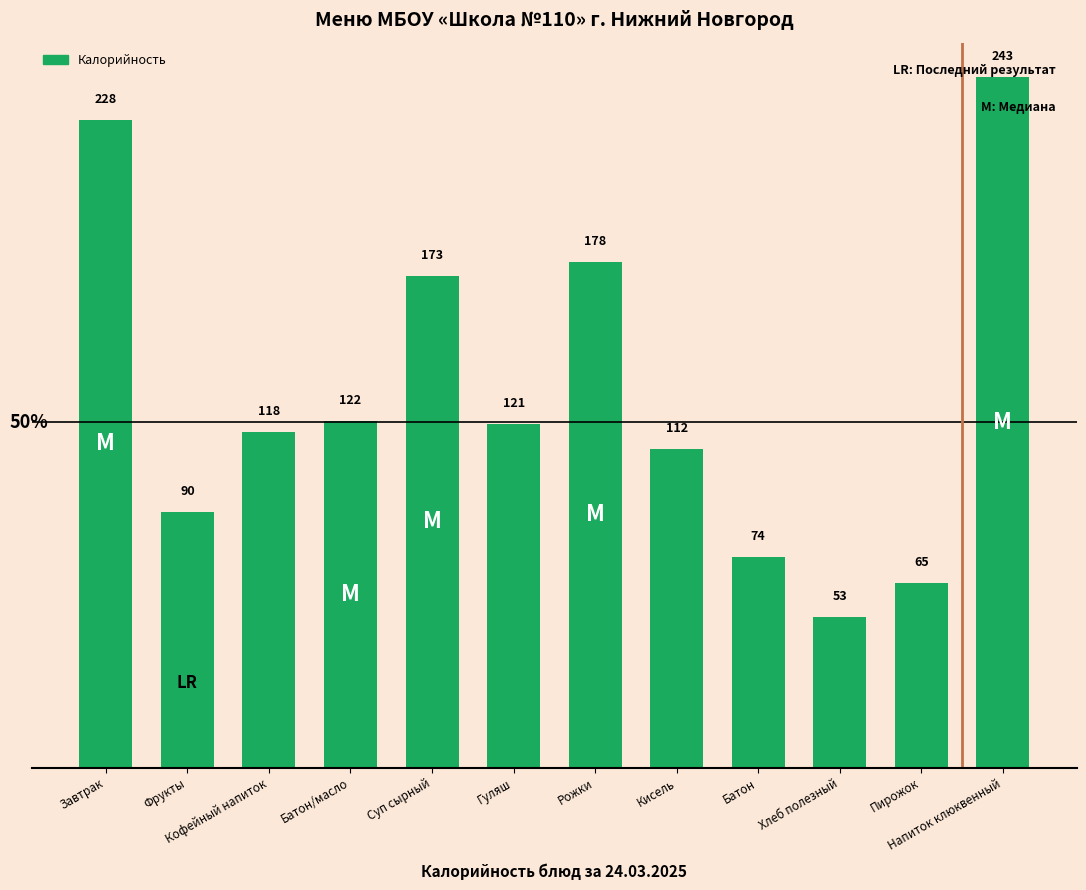

What is the sum of the values at Фрукты and Гуляш?

211